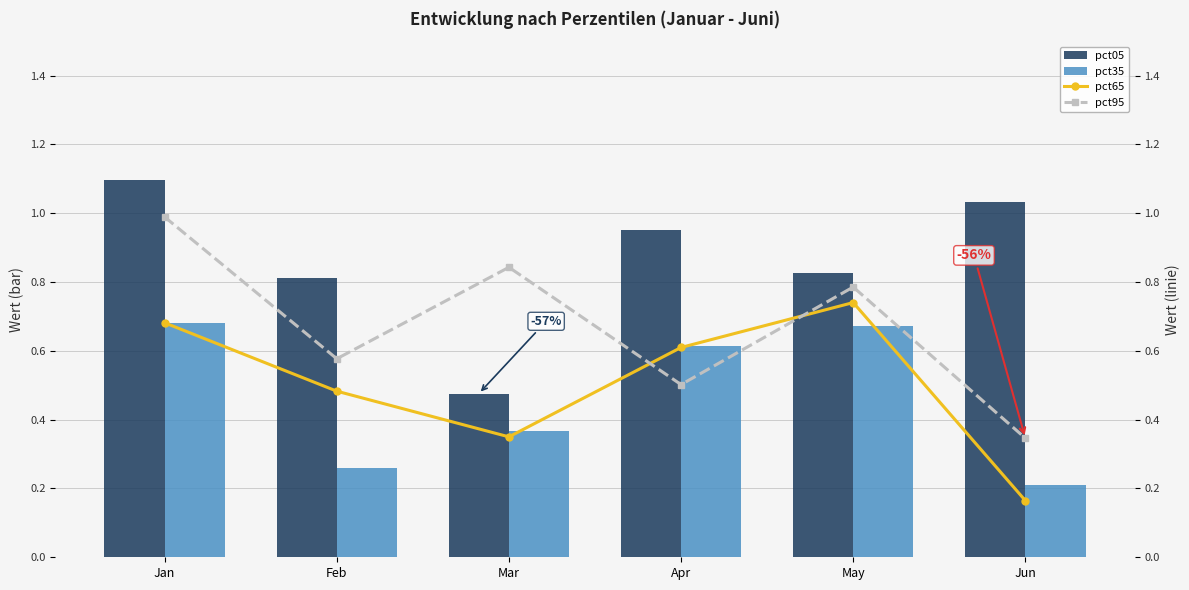

Count the number of categories in the chart.

6